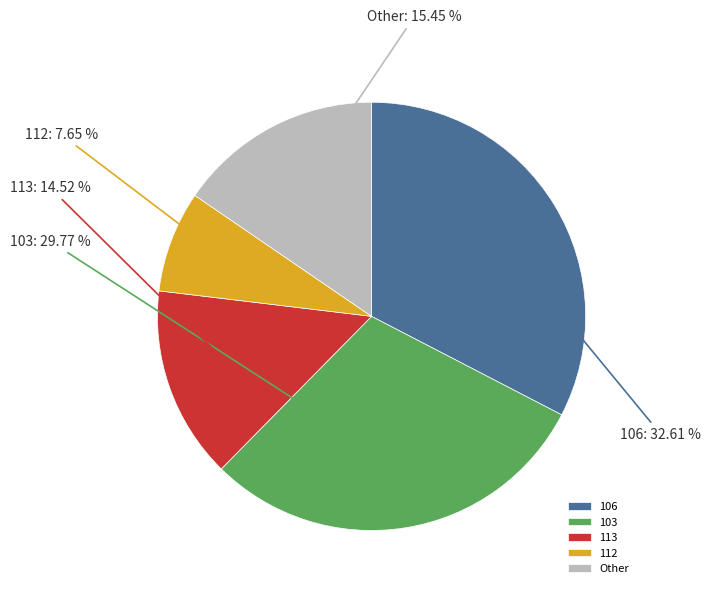

How many slices are in this pie chart?

5